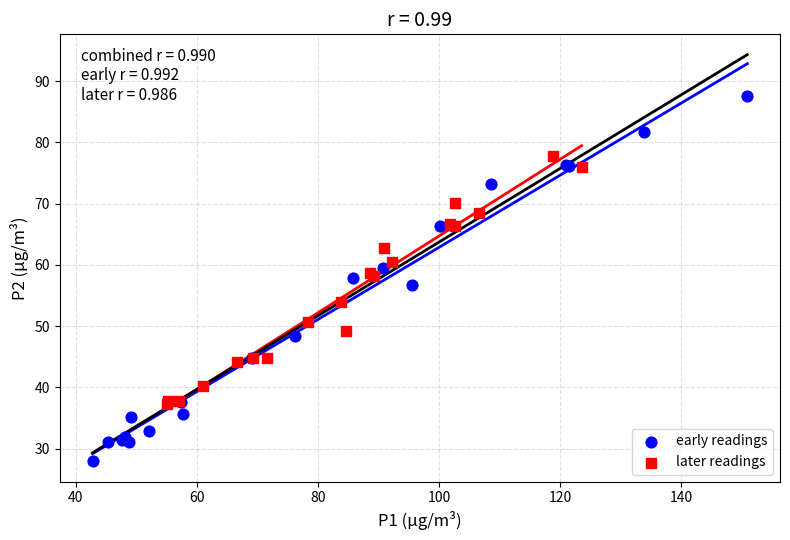

Which series reaches the maximum Y coordinate?

early readings